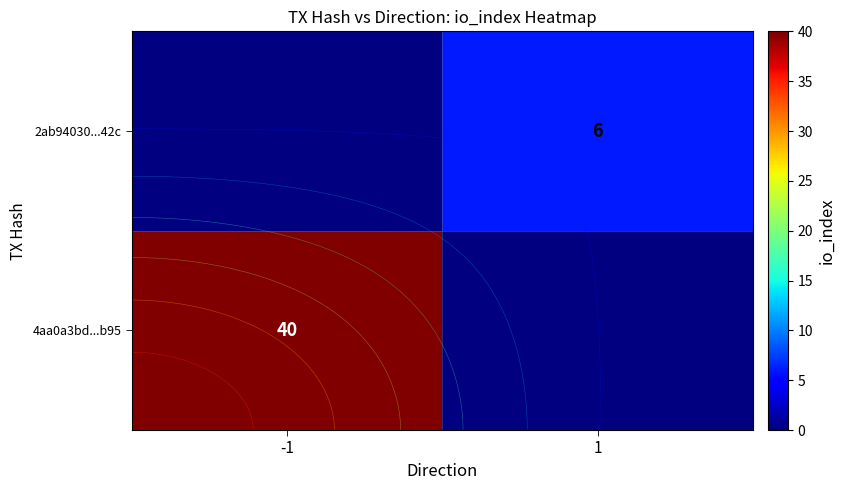

The row_0 series shows 40 at 0. True or false?

True